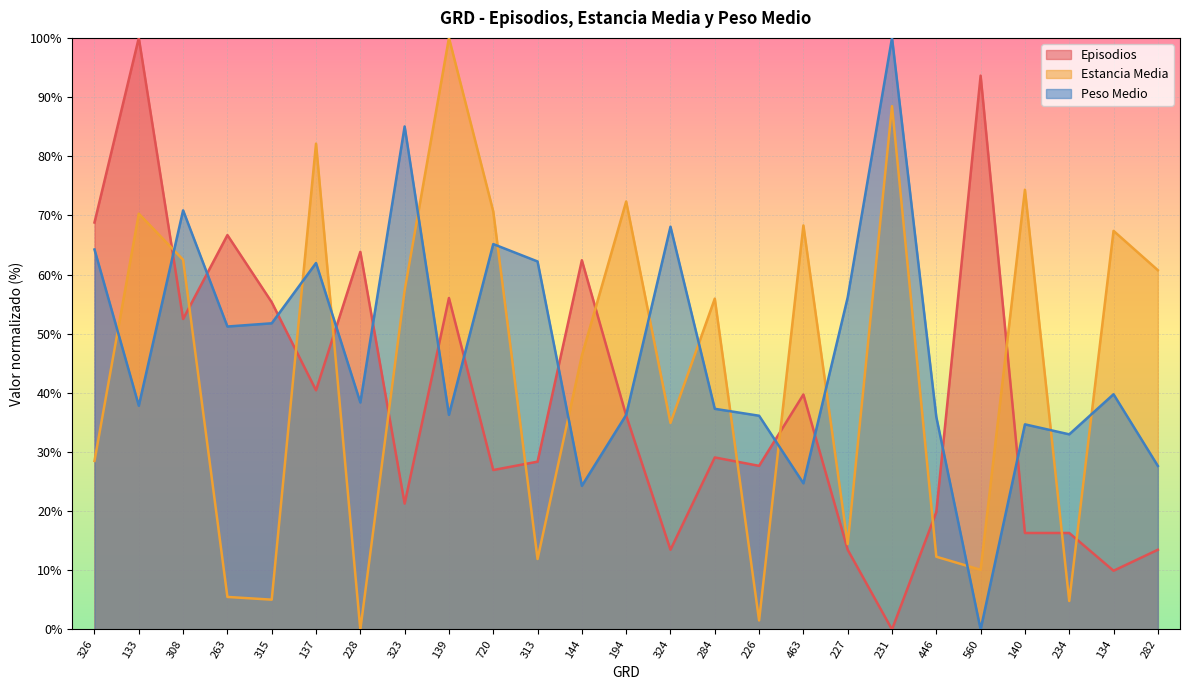

What is the difference between the maximum and second lowest values in the Peso Medio series?

75.7